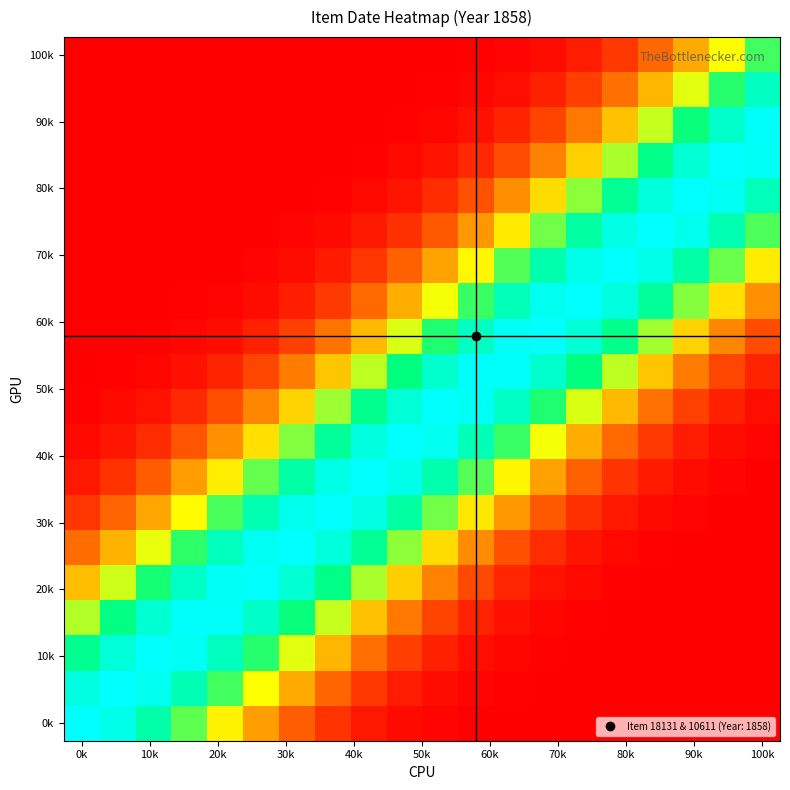

How many data points does each series have?

20